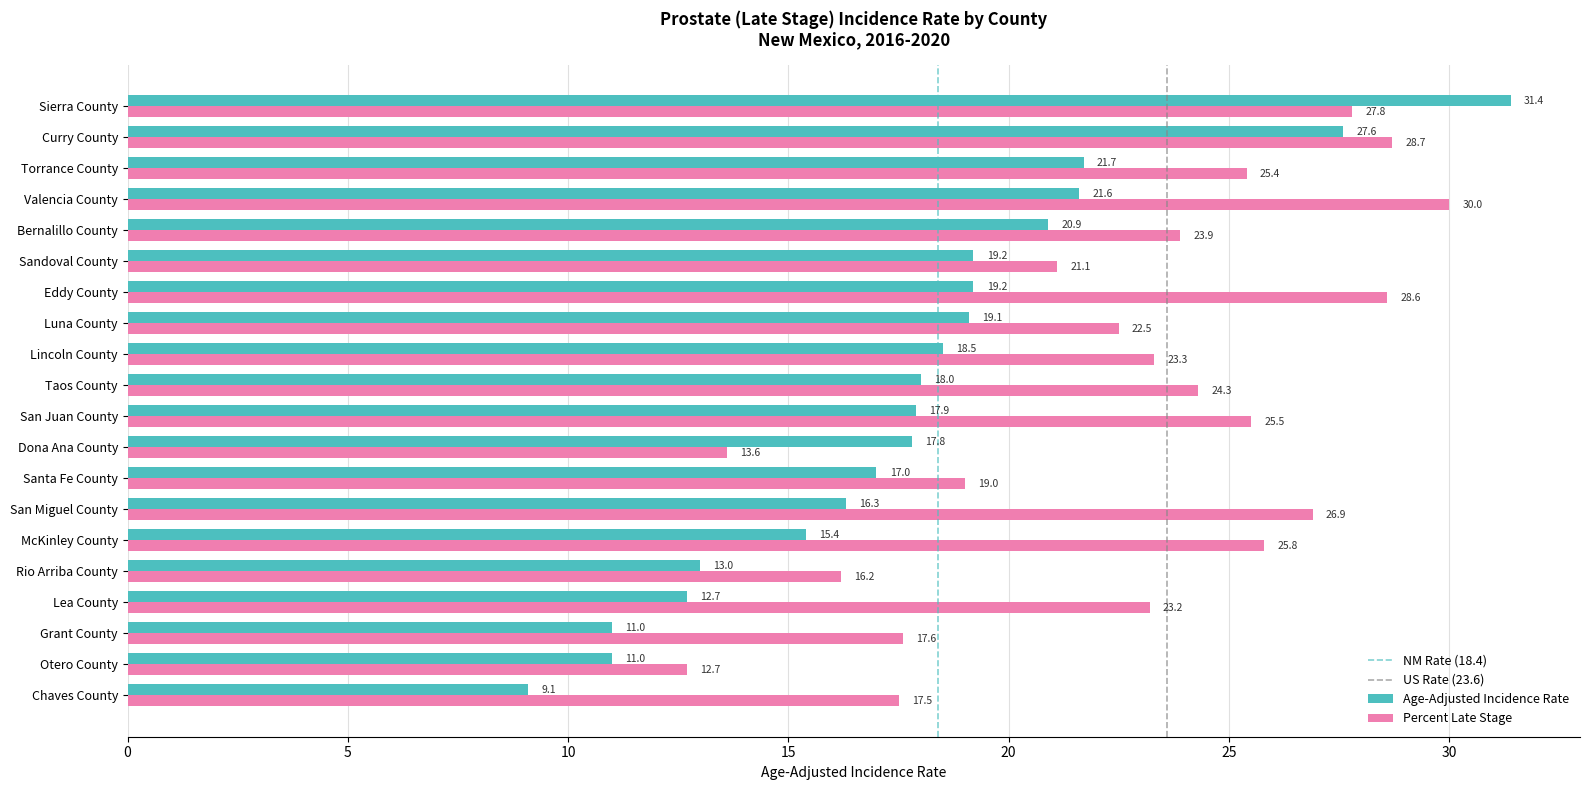

Rank the series by their maximum value, from highest to lowest.

Age-Adjusted Incidence Rate, Percent Late Stage